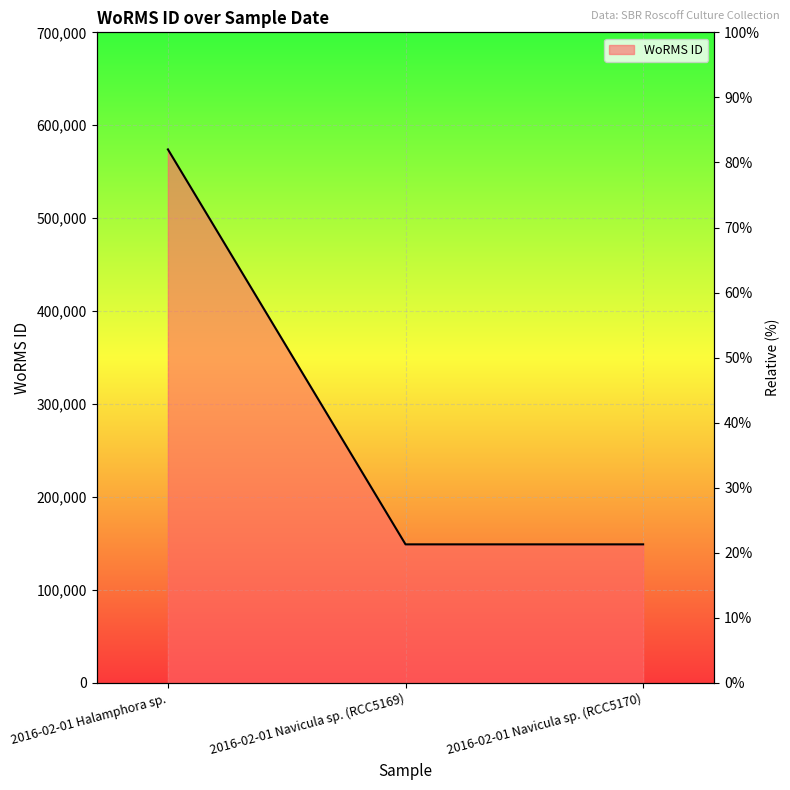

Reading left to right, extract all data points from this chart.

2016-02-01 Halamphora sp.=574064	2016-02-01 Navicula sp. (RCC5169)=149142	2016-02-01 Navicula sp. (RCC5170)=149142